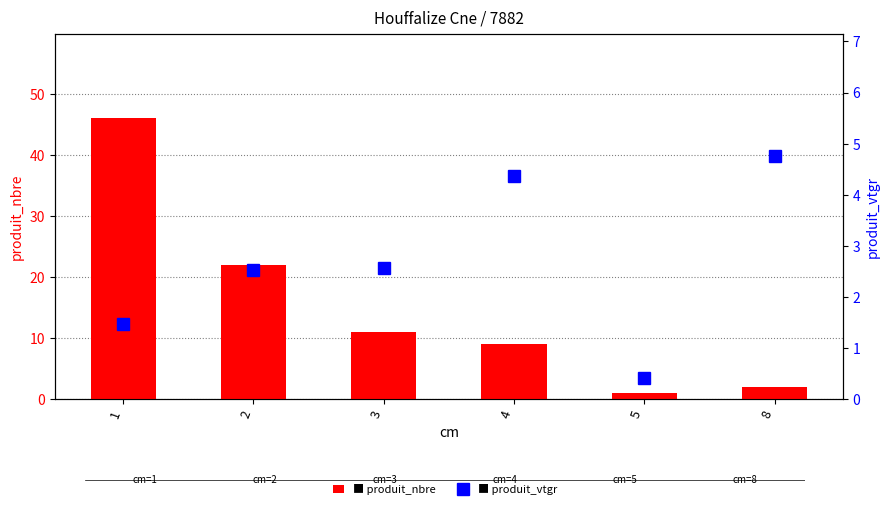

Read the produit_nbre value at 8.

2.0